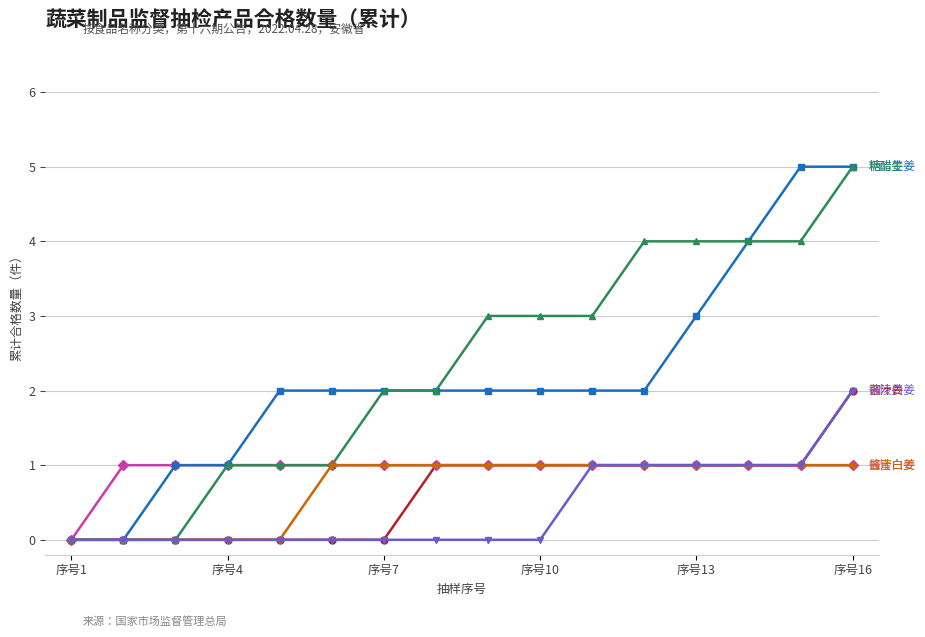

What is the greatest value displayed?

5